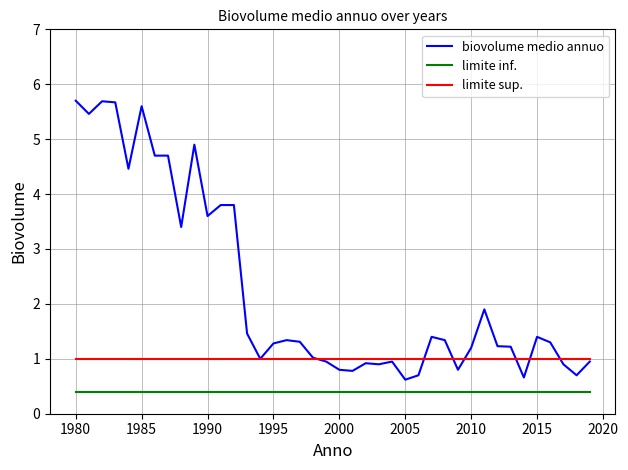

True or false: biovolume medio annuo and limite inf. cross at least once.

False